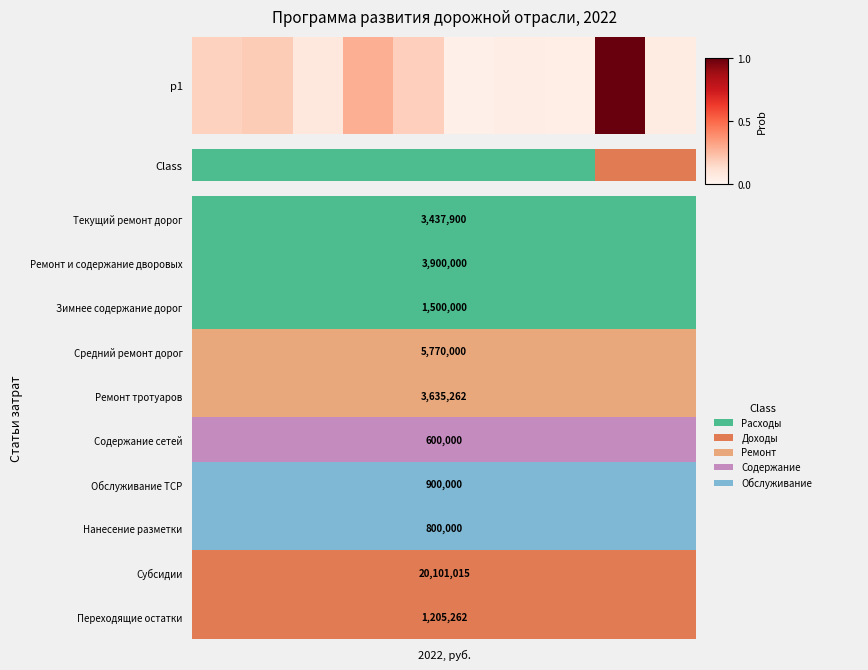

Is it true that the value at 2 is 0?

False